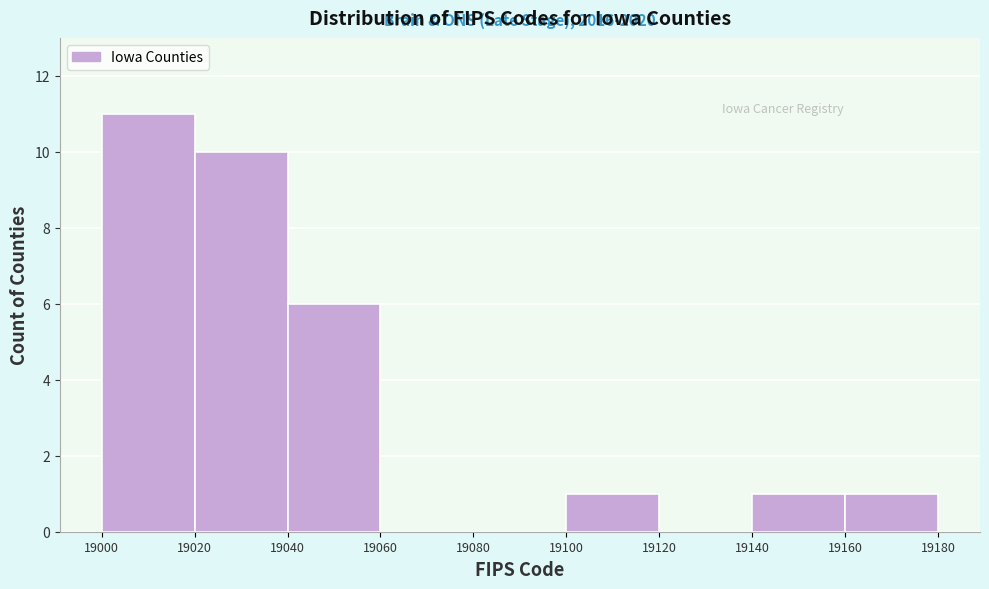

Which range on the x-axis has the tallest bar?

19000 to 19020